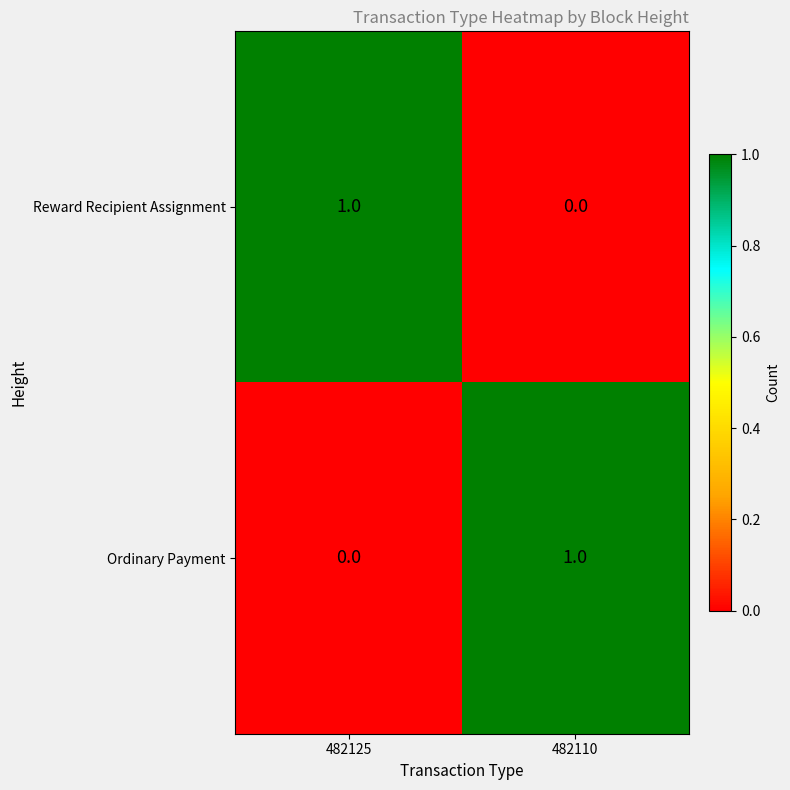

Rank the series at 482125 from lowest to highest value.

Ordinary Payment, Reward Recipient Assignment